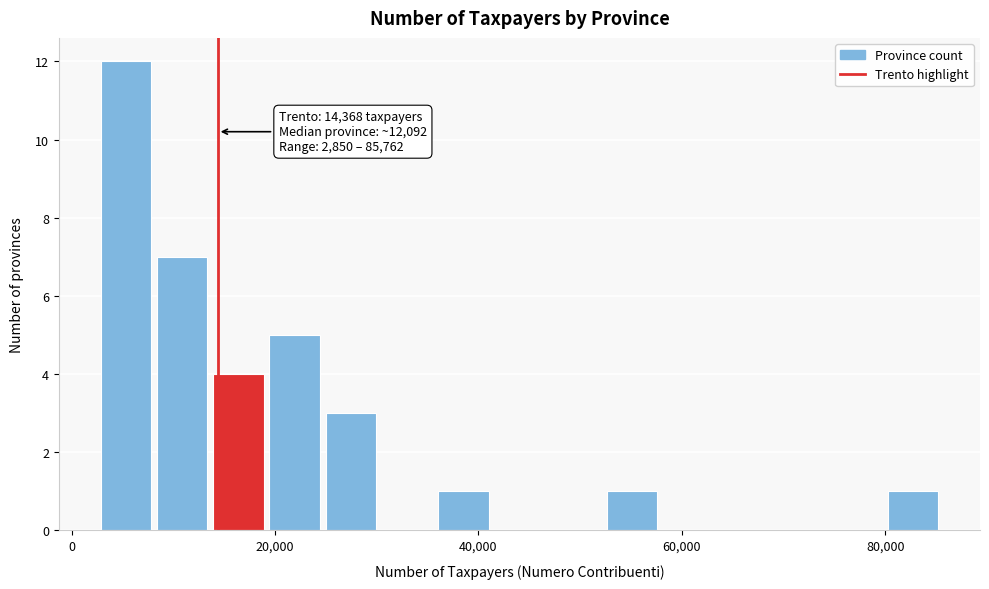

Around what value on the x-axis is the tallest bar? Give the approximate position of its centre, as read against the axis.

6000